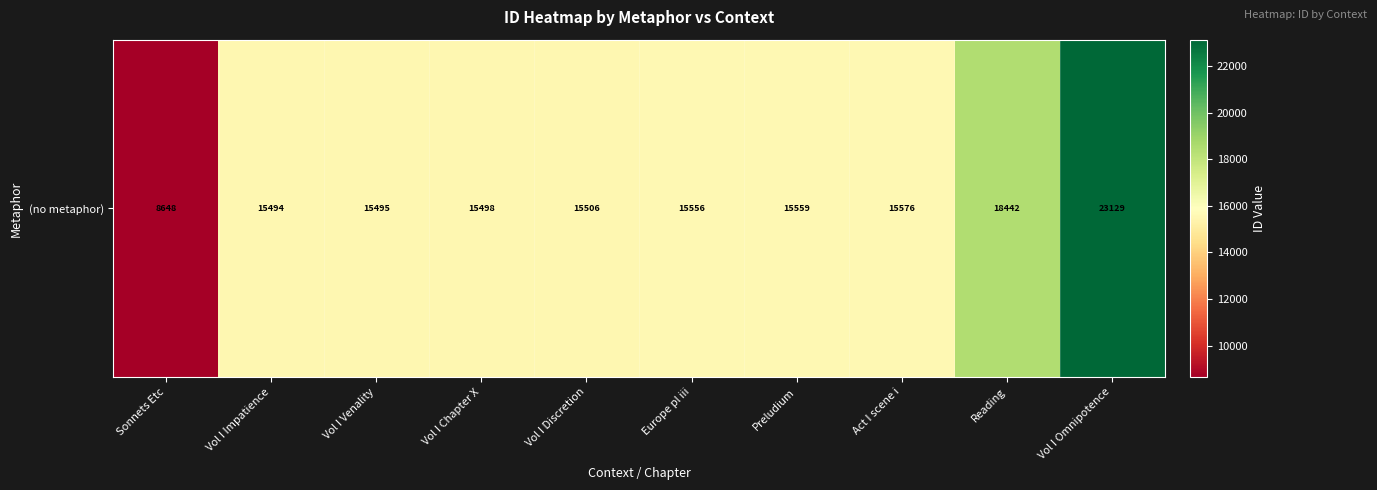

Read the value at Act I scene i, to the nearest 50.

15600